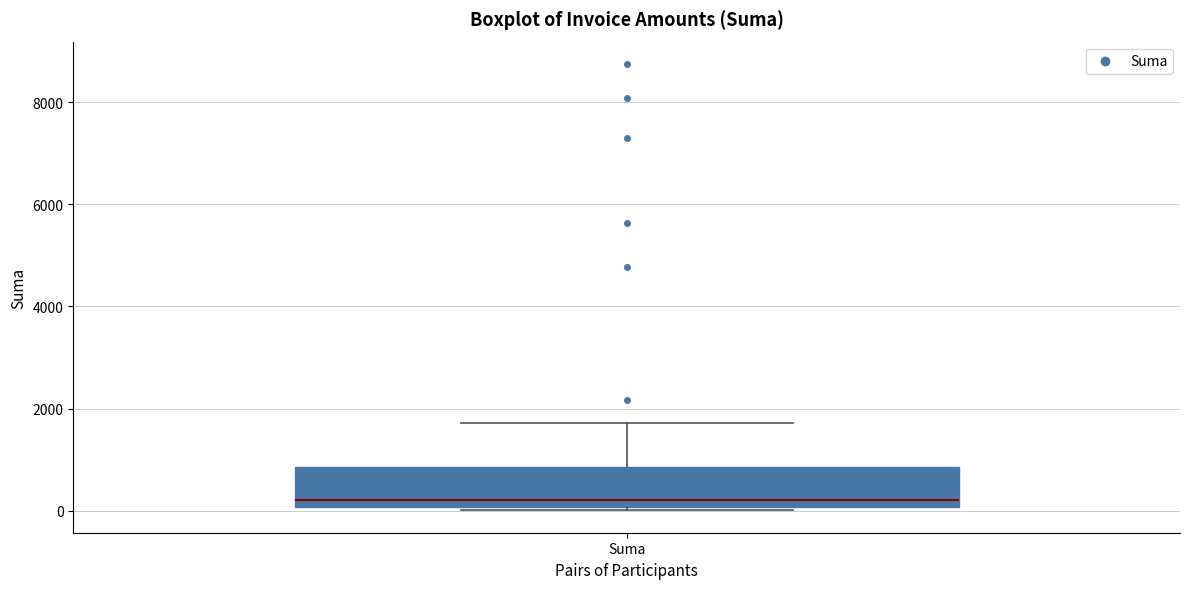

Transcribe this box plot: give where the median line is, the range the box spans, and where the two whiskers end, as read against the y-axis. The values are not printed on the chart, so give them approximately, as read against the axis.

median 200, box 0 to 800, whiskers 0 (just below the box's lower edge) to 1800